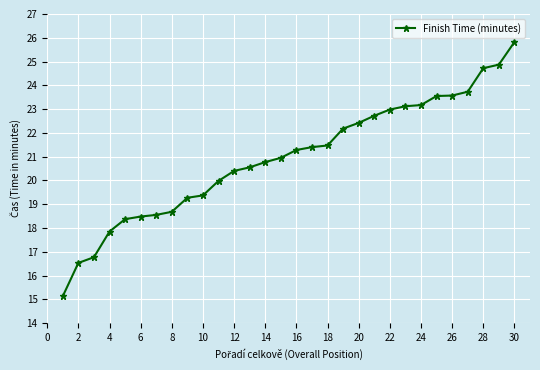

What is the value of the 22nd point from the left?

23.0